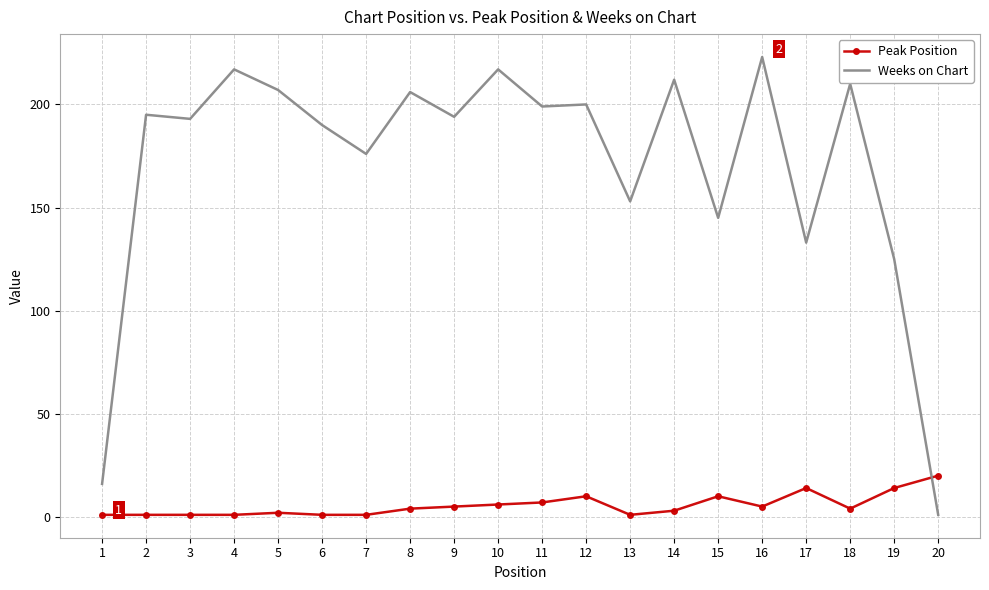

What is the greatest value displayed?

223